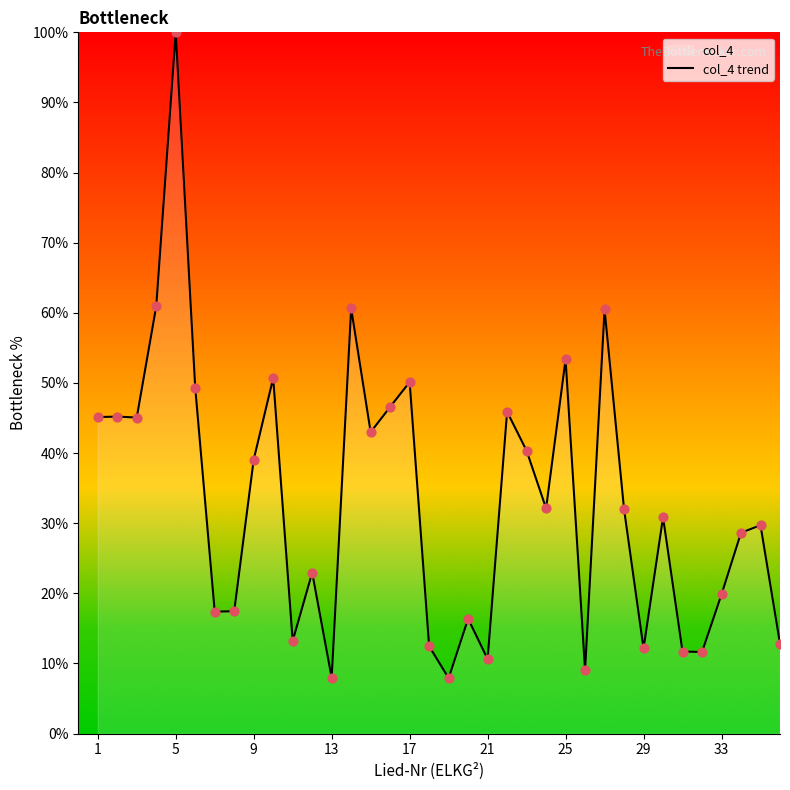

The chart shows a value of 10.6 at 21. True or false?

True